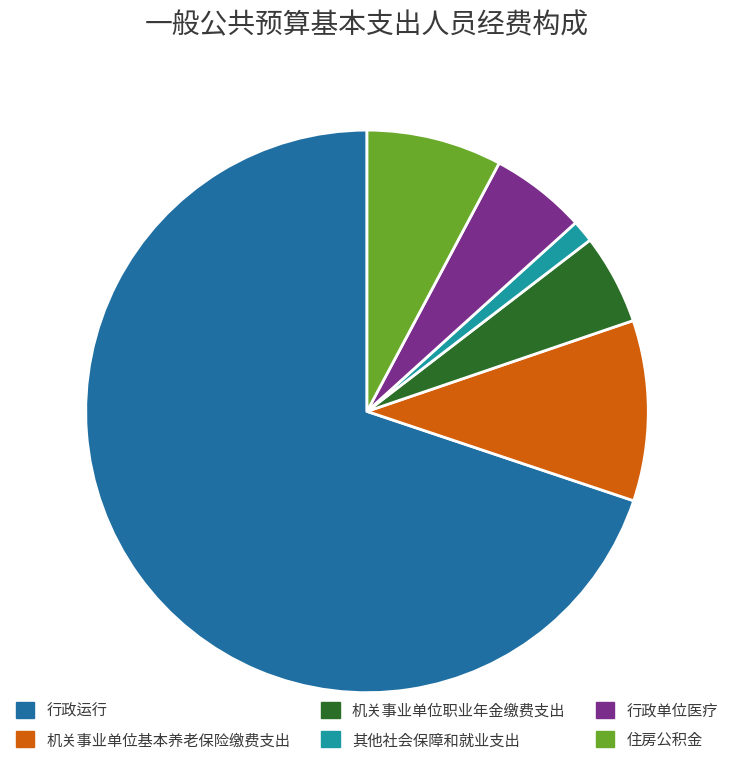

Combined, do 机关事业单位职业年金缴费支出 and 行政单位医疗 account for over 50%?

No